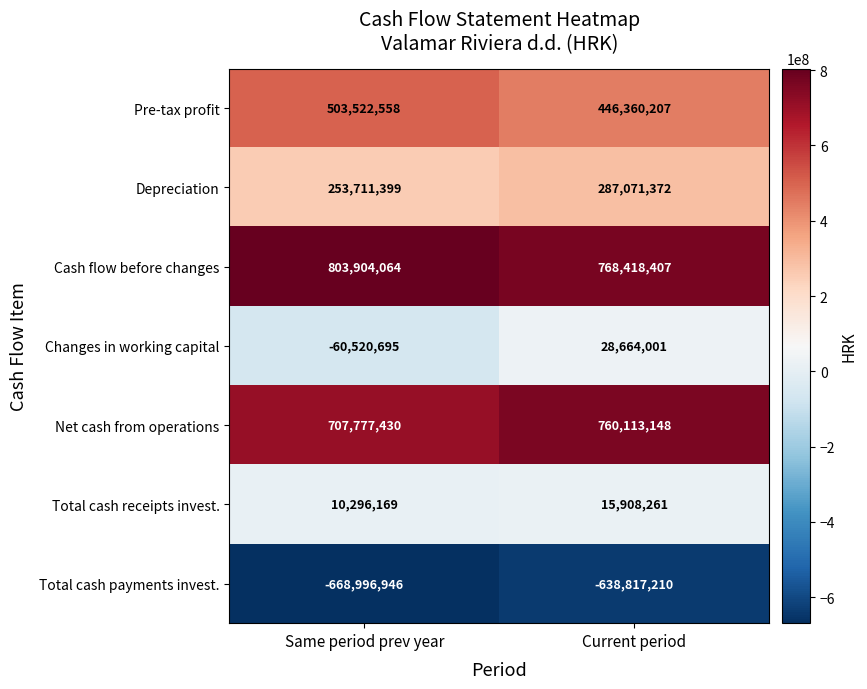

Where is Net cash from operations nearest to the value 733945289?

Same period prev year